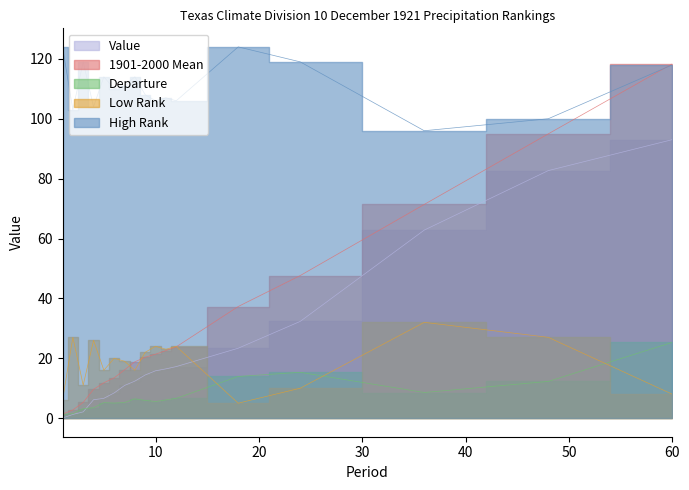

At which category does Departure reach its first local valley?

6